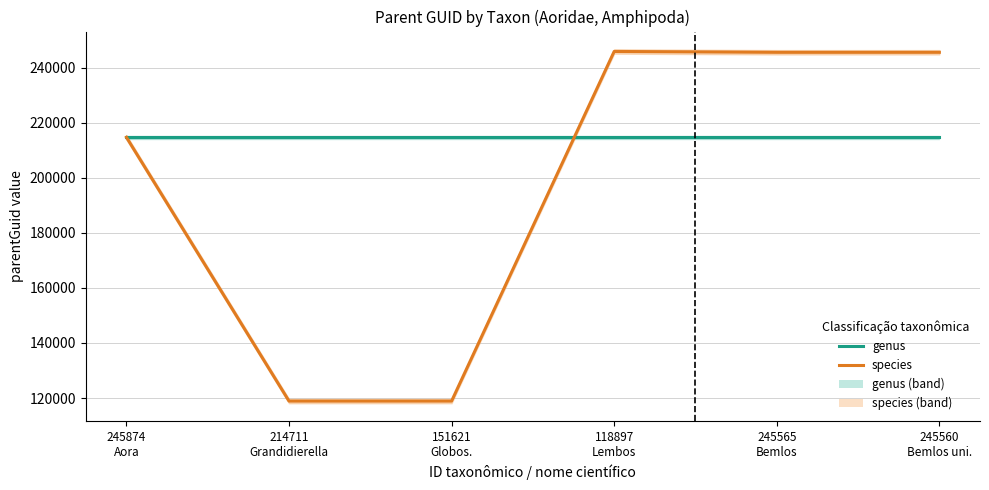

What is the difference between the species values at 118897
Lembos and 245560
Bemlos uni.?

309